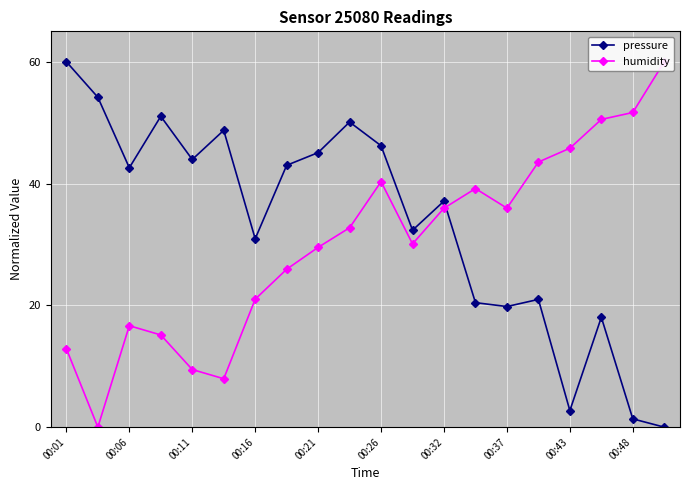

At which label is pressure closest to 30?

00:16